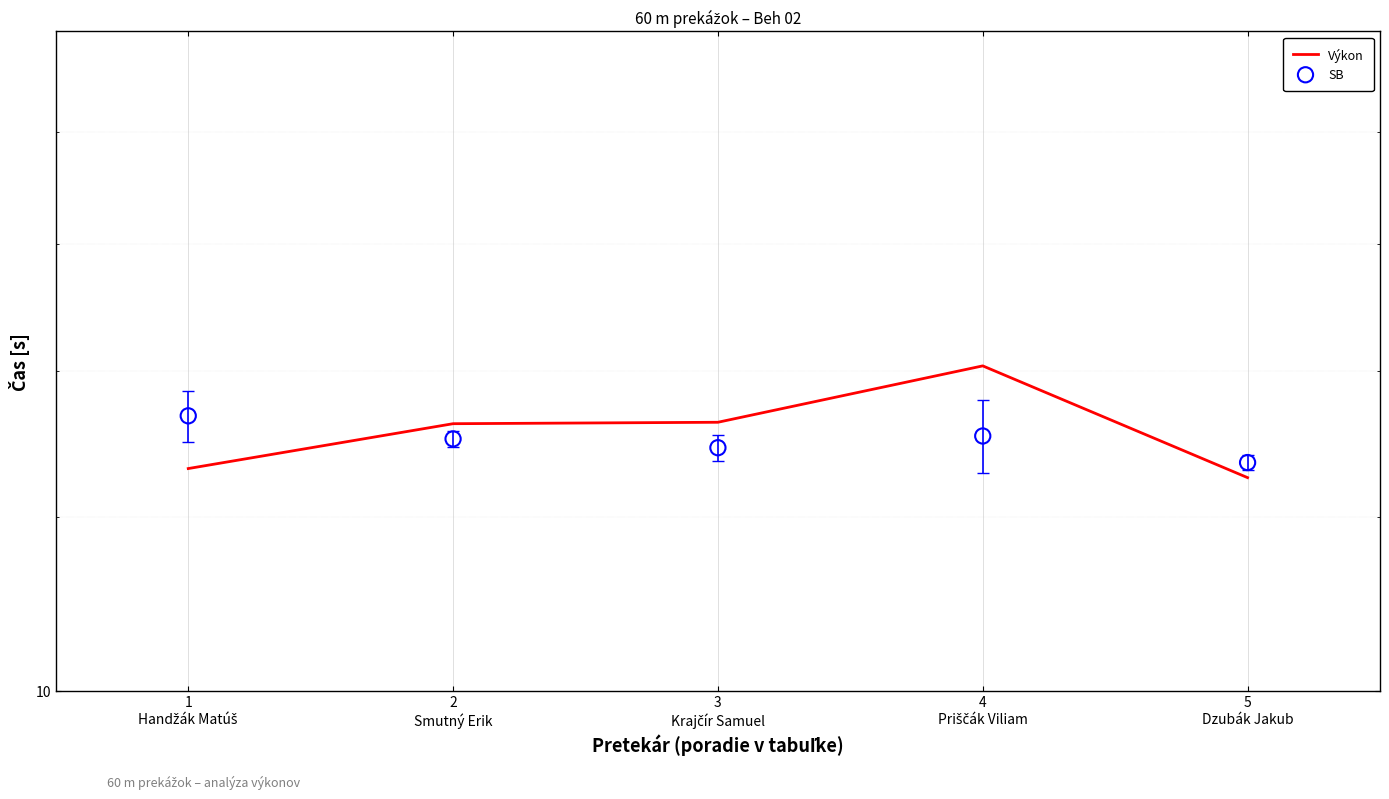

At how many categories does at least one series exceed 12?

5